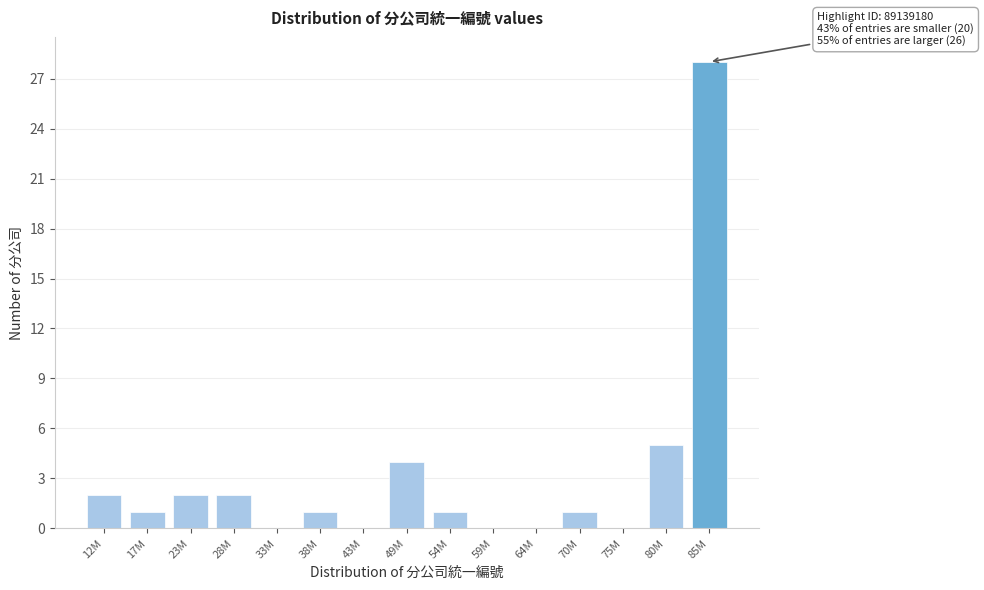

Reading left to right, extract all data points from this chart.

12M=2	17M=1	23M=2	28M=2	33M=0	38M=1	43M=0	49M=4	54M=1	59M=0	64M=0	70M=1	75M=0	80M=5	85M=28